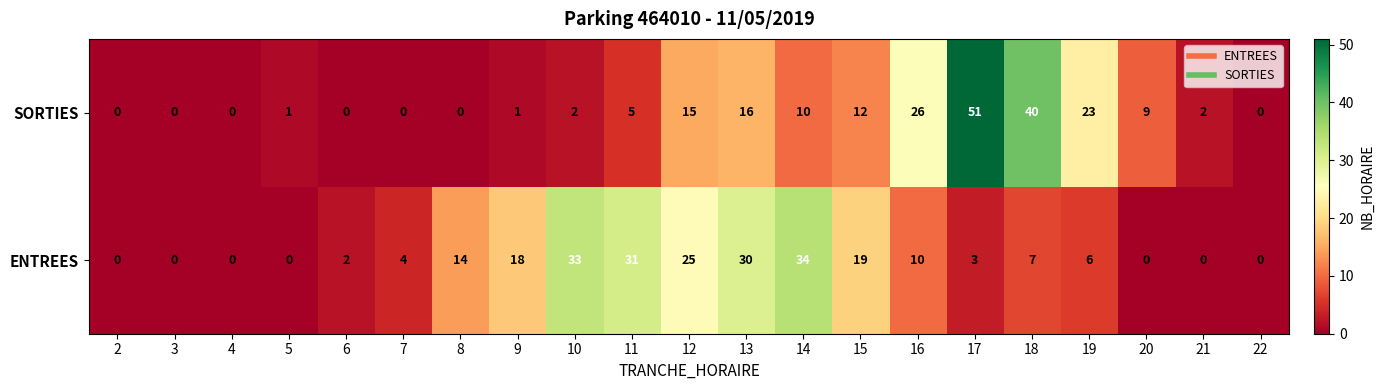

The SORTIES series shows 4 at 15. True or false?

False